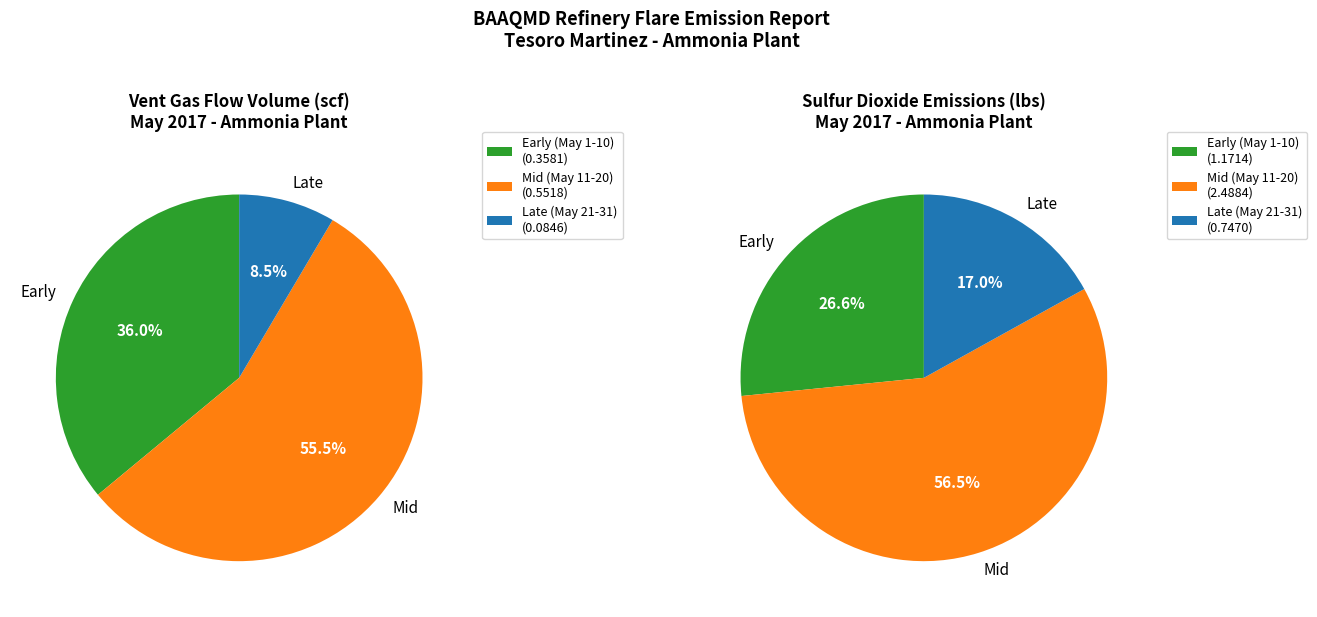

Rank the series at 5/23 from highest to lowest value.

Sulfur Dioxide (lbs), Vent Gas Flow Volume (scf)